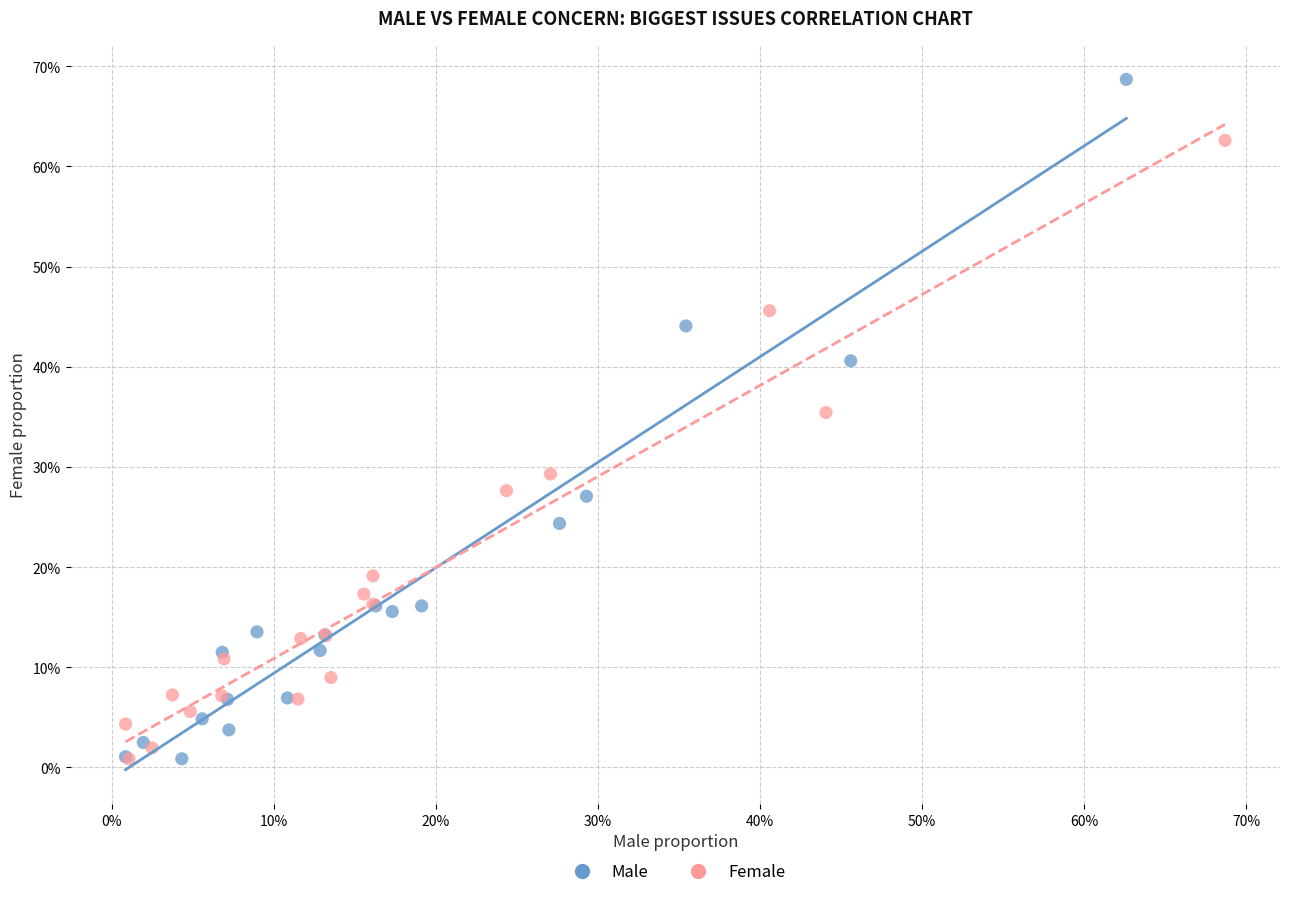

Which series has the widest spread of Y values?

Male